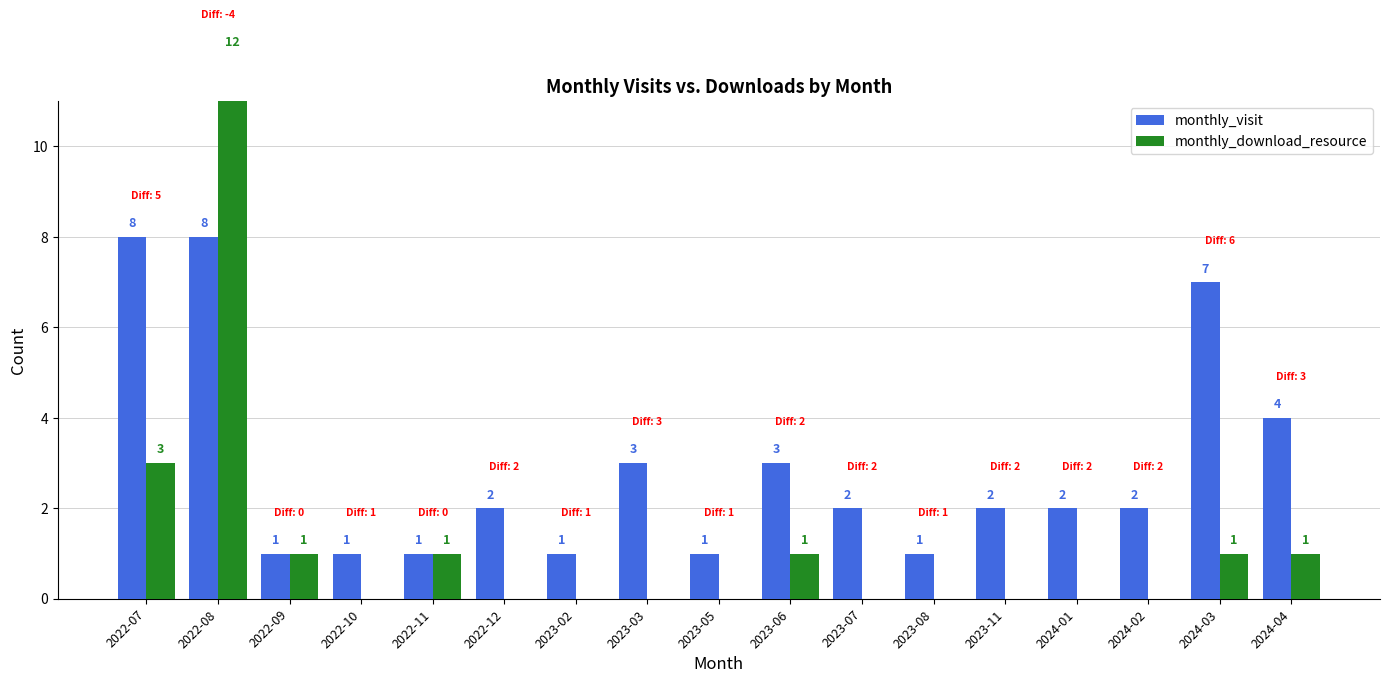

Which series has the largest range (max minus min)?

monthly_download_resource